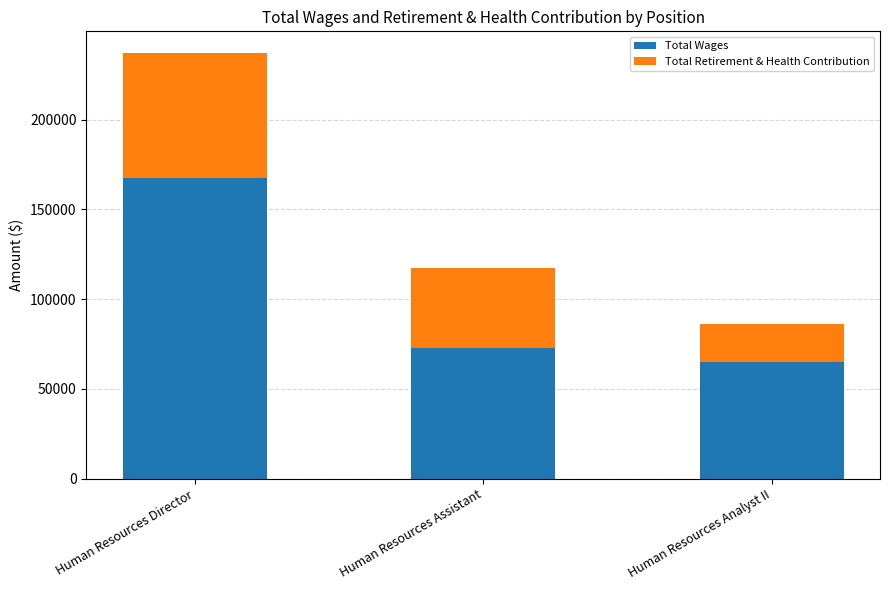

Reading left to right, transcribe the values for Total Wages.

Human Resources Director=167289	Human Resources Assistant=72709	Human Resources Analyst II=64815